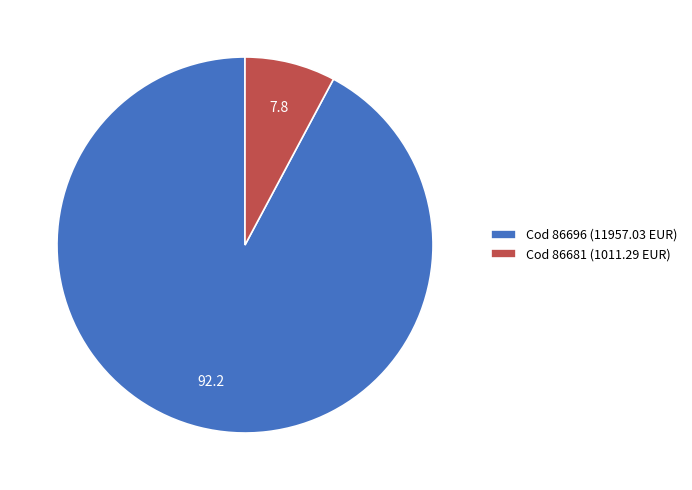

Do Cod 86681 (1011.29 EUR) and Cod 86696 (11957.03 EUR) together represent more than half of the pie?

Yes